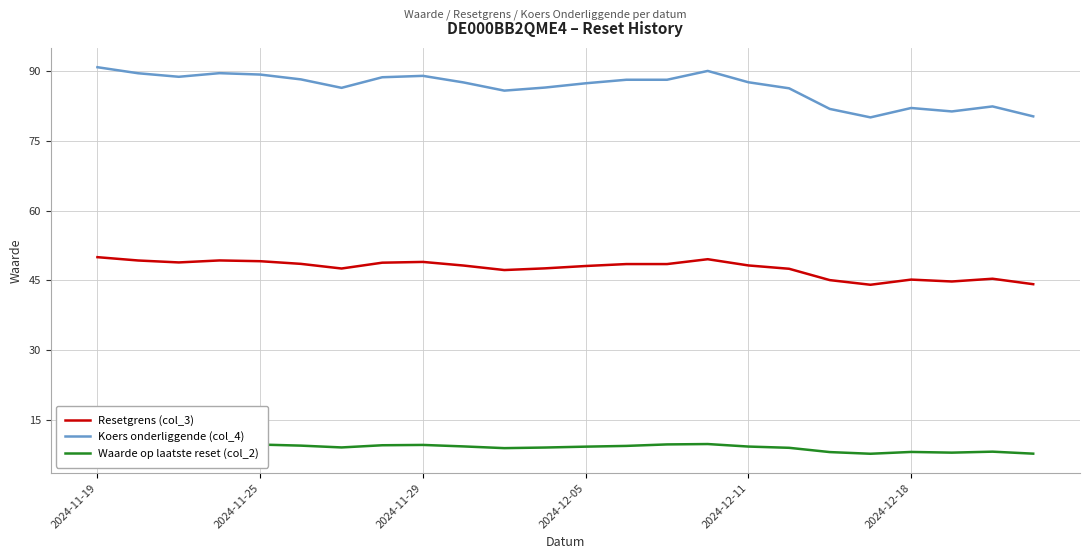

Does the chart have visible grid lines?

Yes